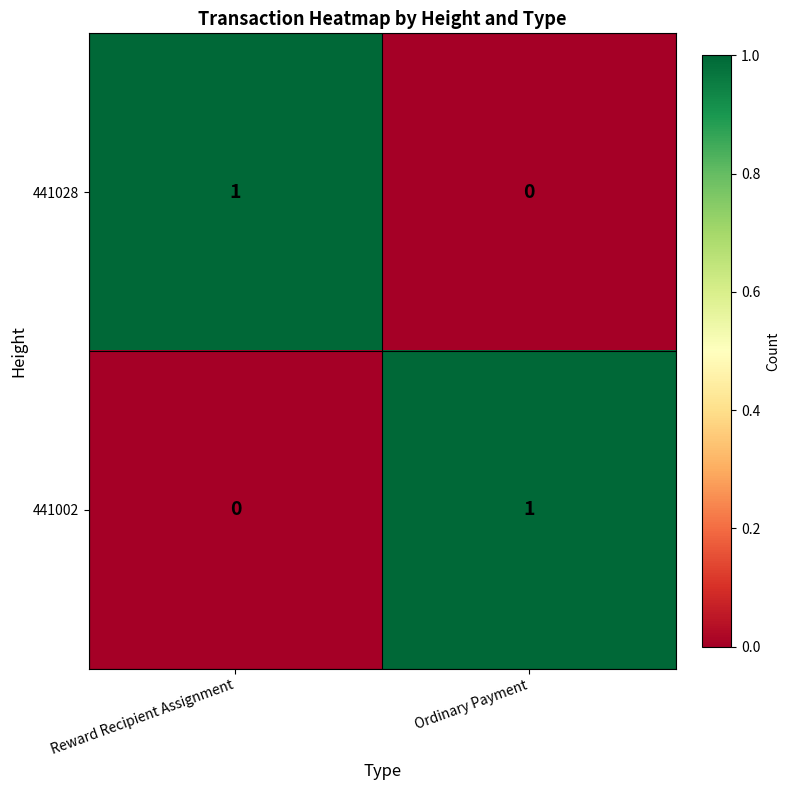

What is the difference between the highest and lowest values at Ordinary Payment?

1